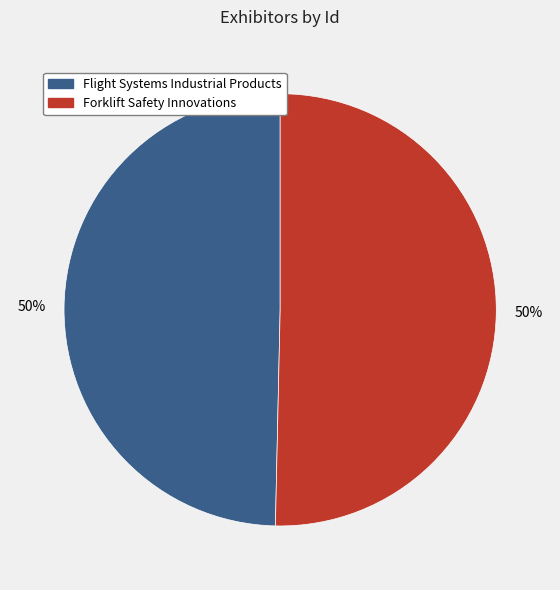

Do Forklift Safety Innovations and Flight Systems Industrial Products together represent more than half of the pie?

Yes